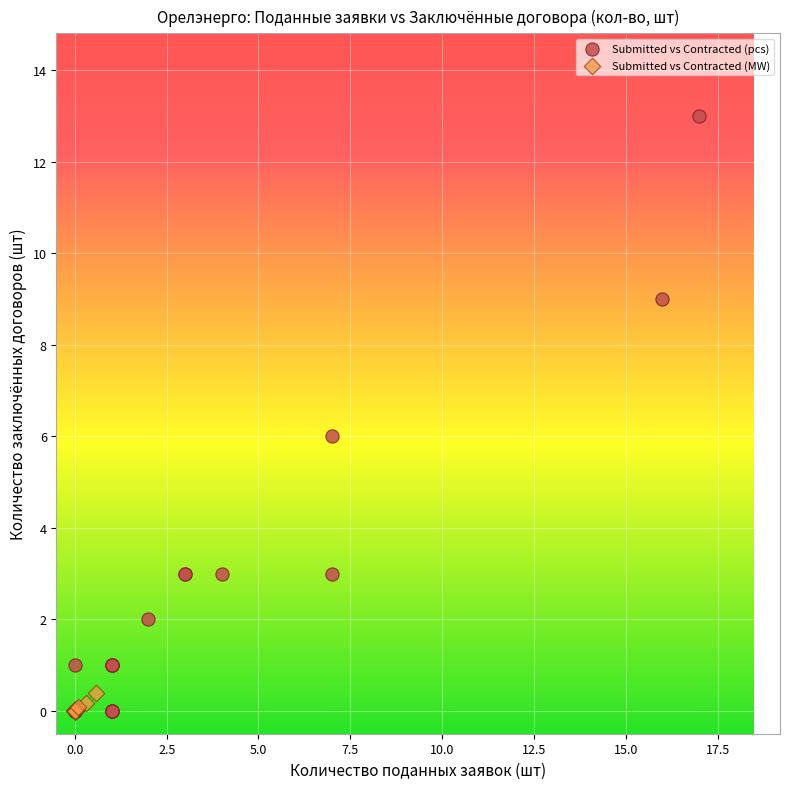

Which series reaches the maximum Y coordinate?

Submitted vs Contracted (pcs)